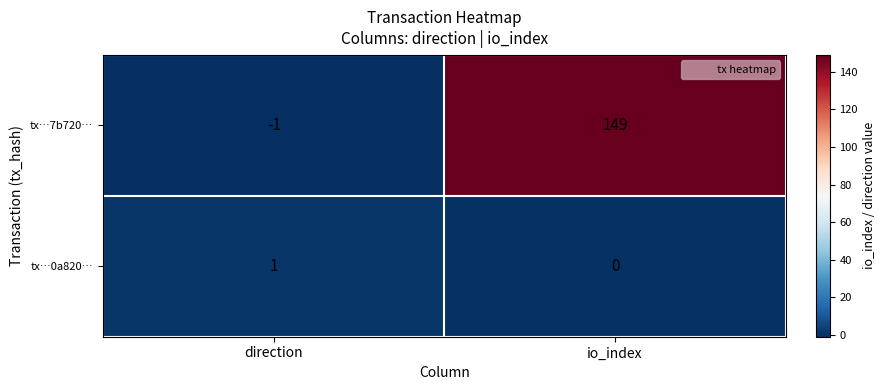

Which series has the largest total across all categories?

tx…7b720…